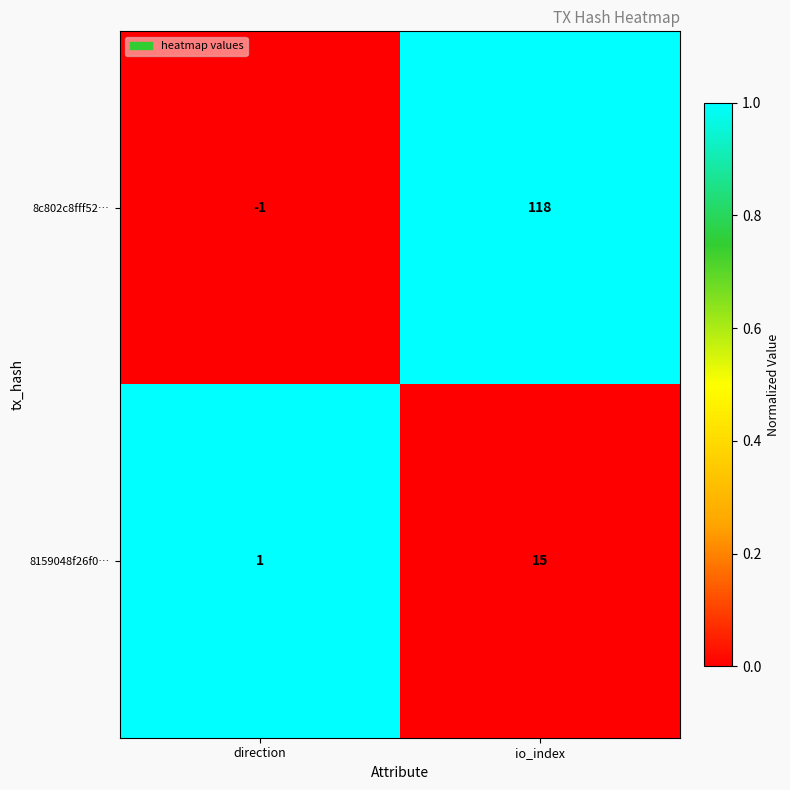

Is the value of 8159048f26f0… at io_index greater than the value of 8c802c8fff52… at io_index?

No